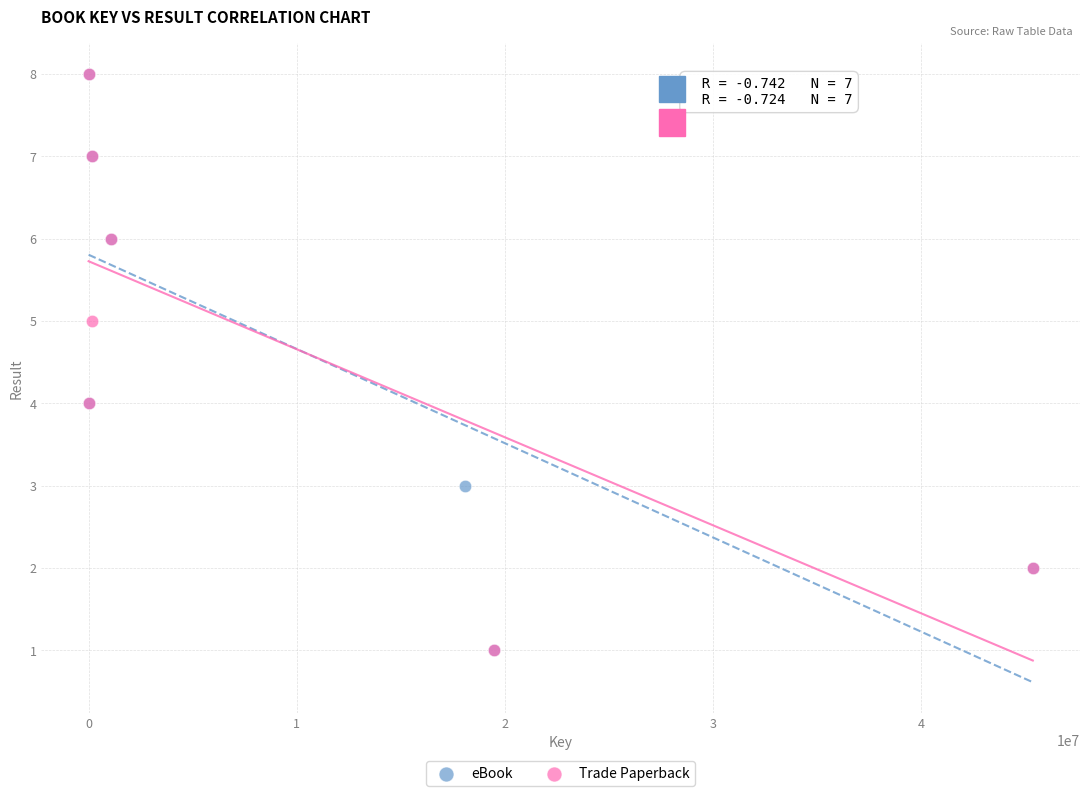

What are all the series names shown in the legend?

eBook, Trade Paperback